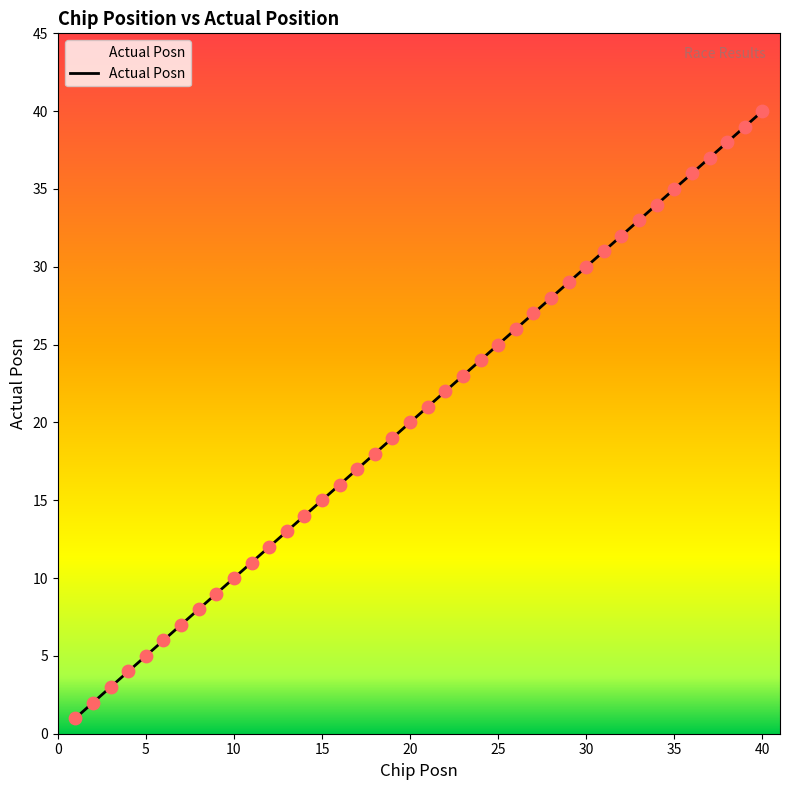

What is the maximum value shown in the chart?

40